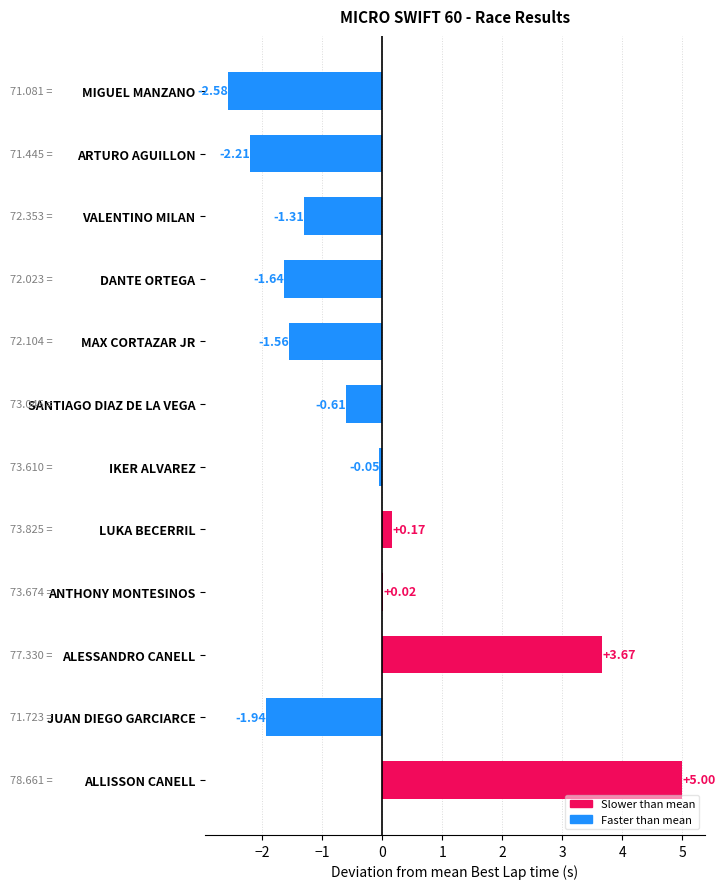

Which label corresponds to the largest value in the chart?

ALLISSON CANELL